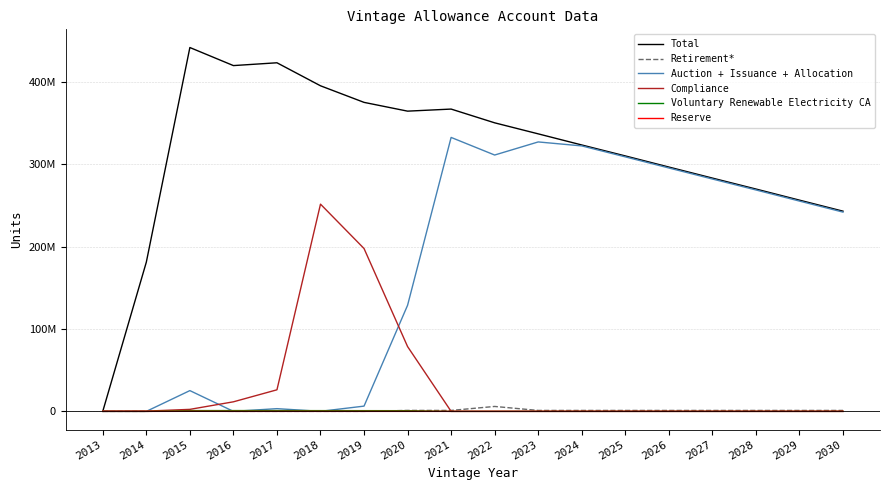

Is this an area chart (filled region under the line)?

No